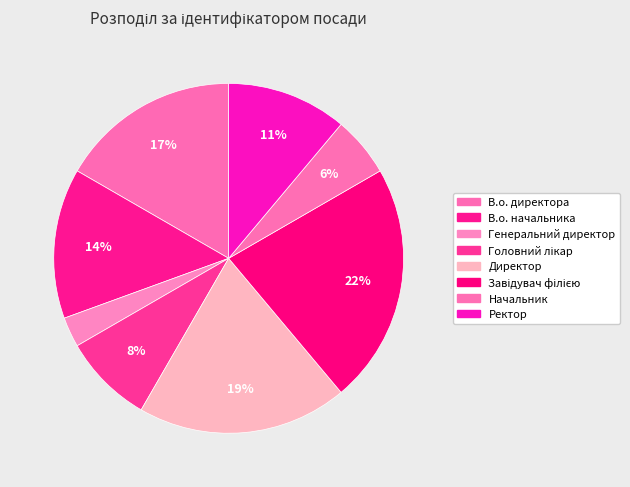

How many segments does this pie chart have?

8